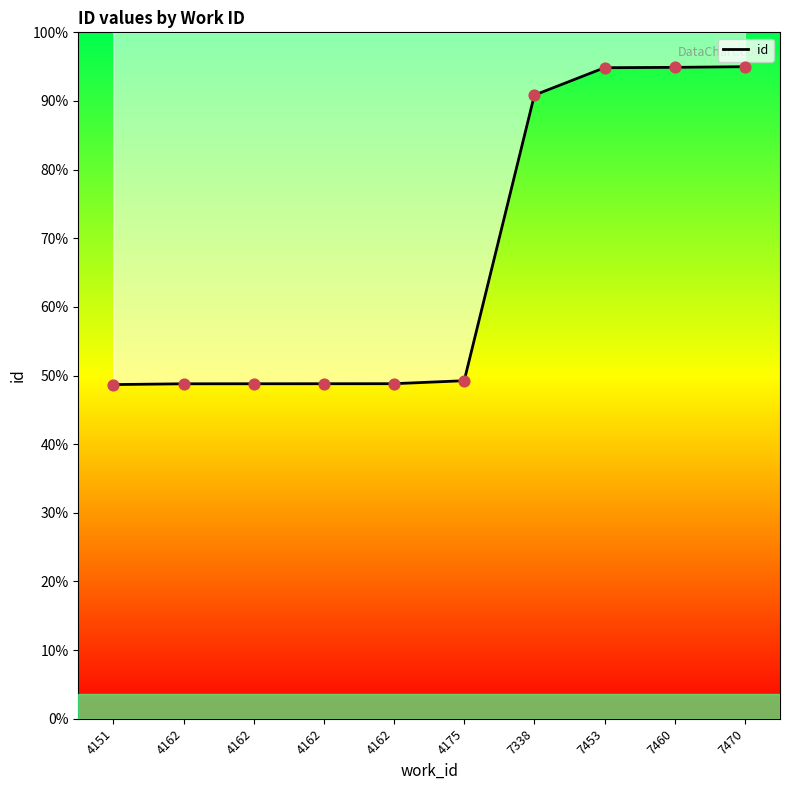

Between 7460 and 7470, which is larger?

7470